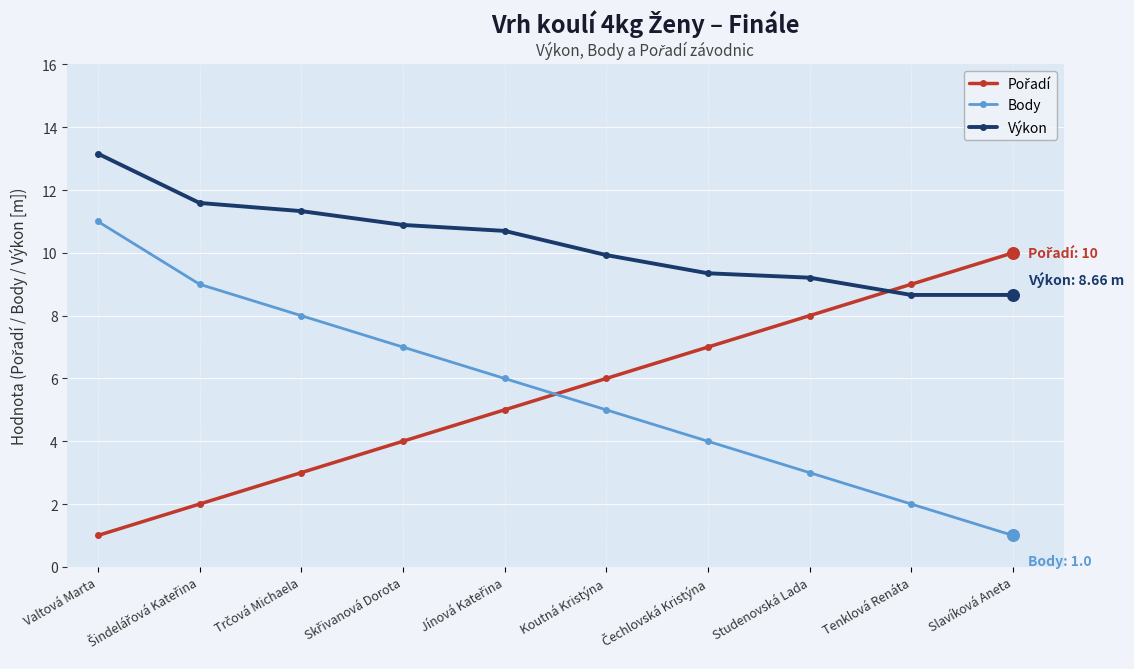

What is the average value of the Body series?

5.6